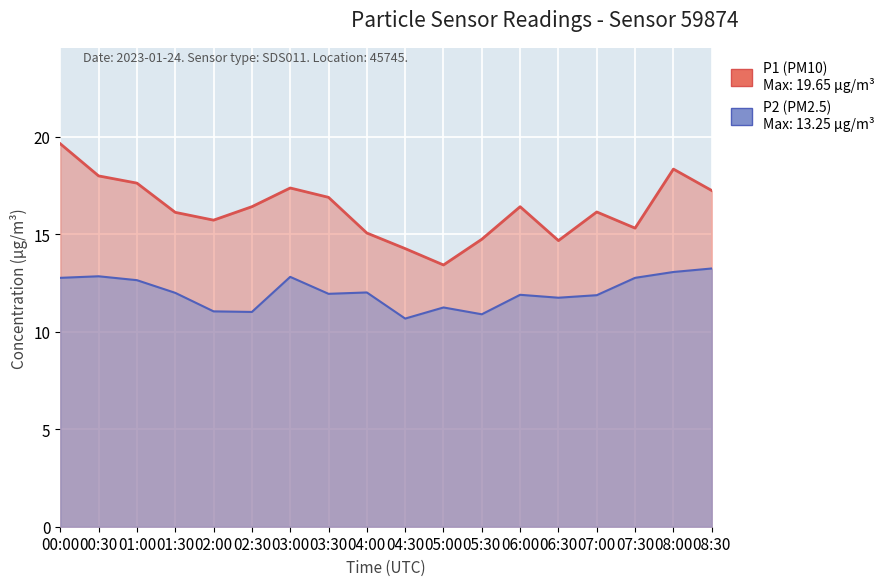

At how many categories does at least one series exceed 10?

18